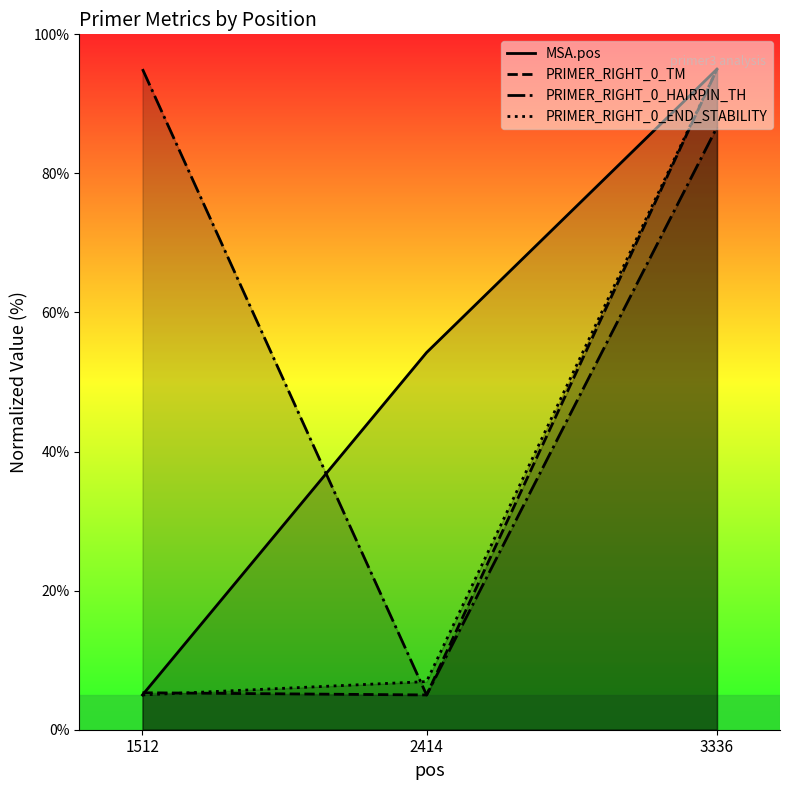

Reading right to left, extract all data points from this chart.

MSA.pos: 3336=95.0	2414=54.2	1512=5.0
PRIMER_RIGHT_0_TM: 3336=95.0	2414=5.0	1512=5.3
PRIMER_RIGHT_0_HAIRPIN_TH: 3336=86.6	2414=5.0	1512=95.0
PRIMER_RIGHT_0_END_STABILITY: 3336=95.0	2414=6.9	1512=5.0